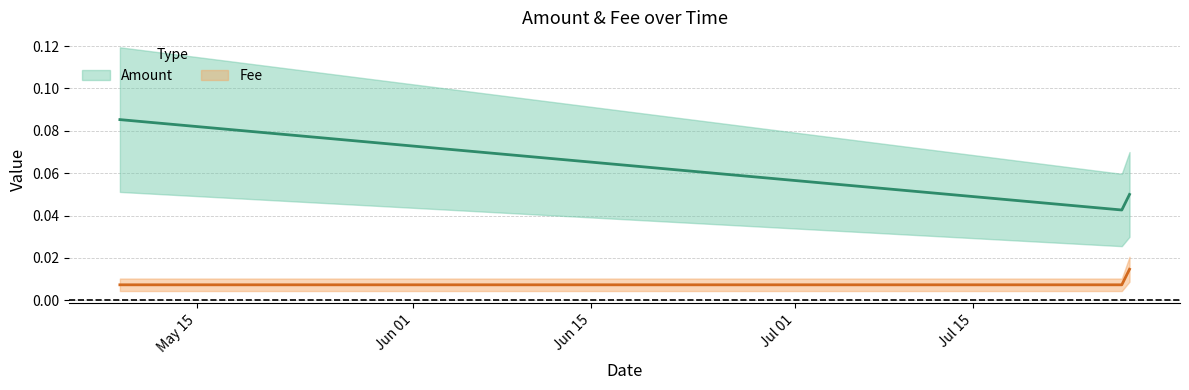

Rank the series by their maximum value, from highest to lowest.

Amount, Fee